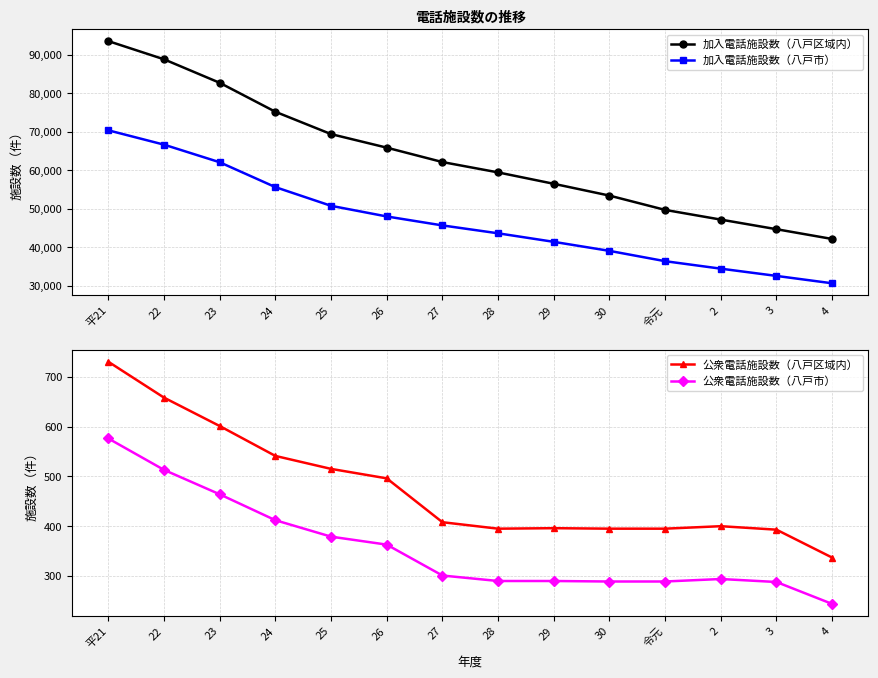

What is the difference between the maximum and minimum values in the 公衆電話施設数（八戸区域内） series?

393